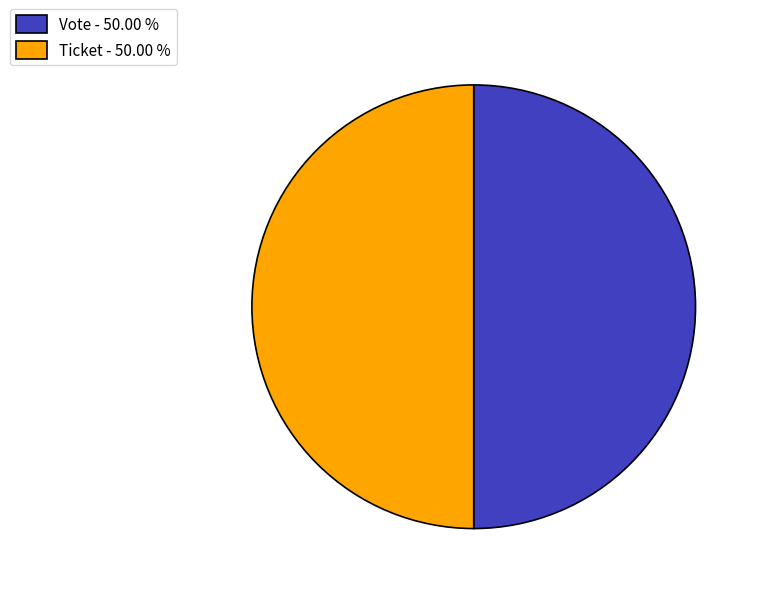

Approximately how many times larger is the value at Ticket - 50.00 % compared to Vote - 50.00 %?

1.0